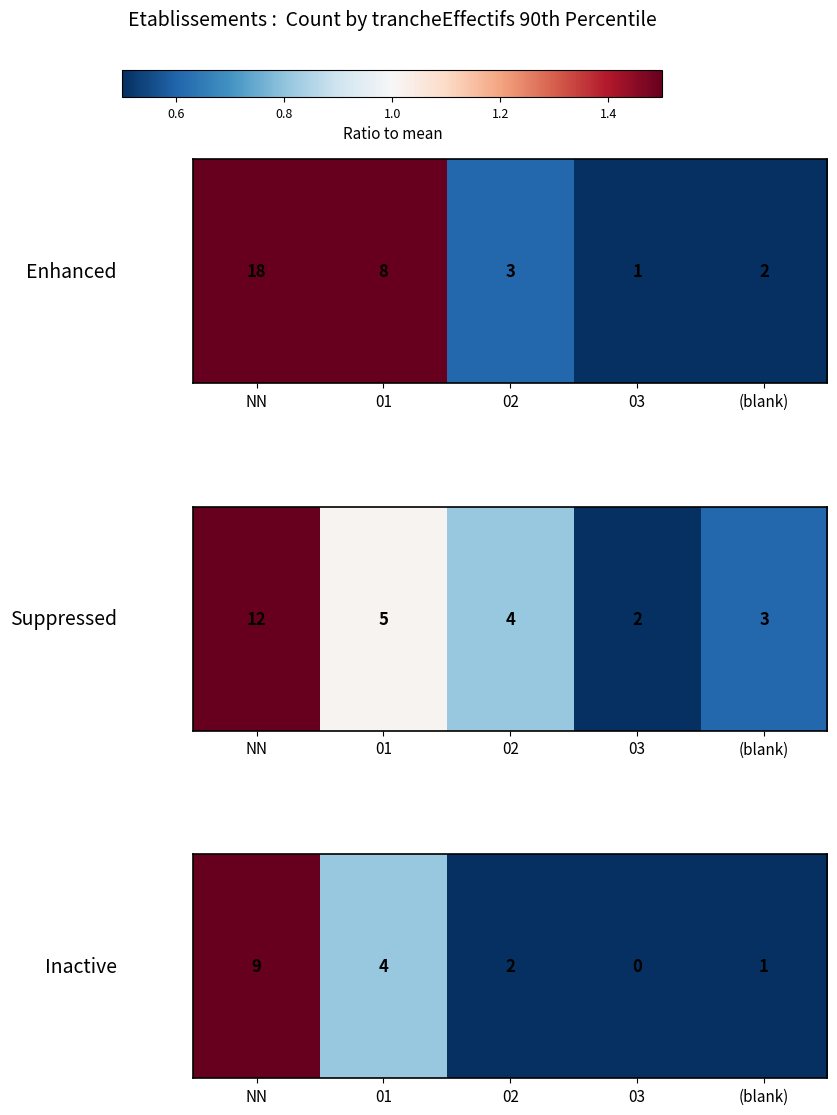

Where is the data nearest to the value 0?

03